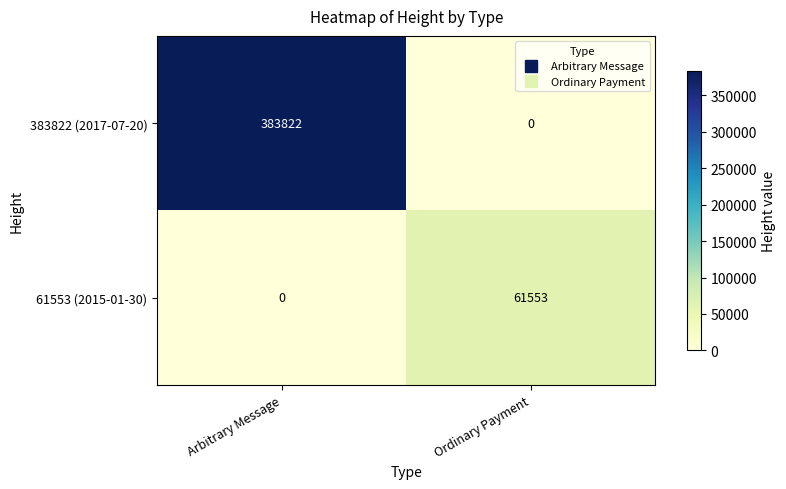

Reading left to right, transcribe all the data shown in this chart.

383822 (2017-07-20): 383822	0
61553 (2015-01-30): 0	61553